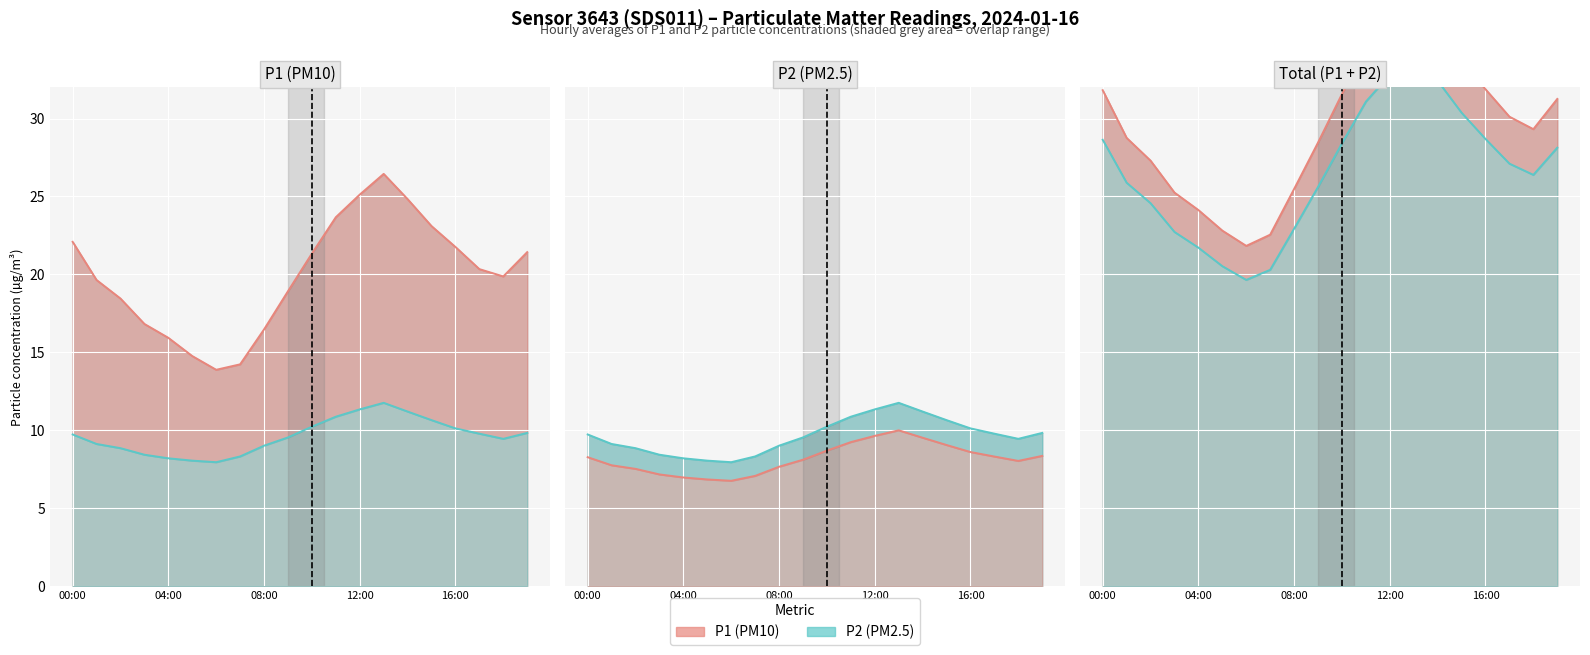

What is the sum of the Total P2 values at 12:00 and 11?

53.8